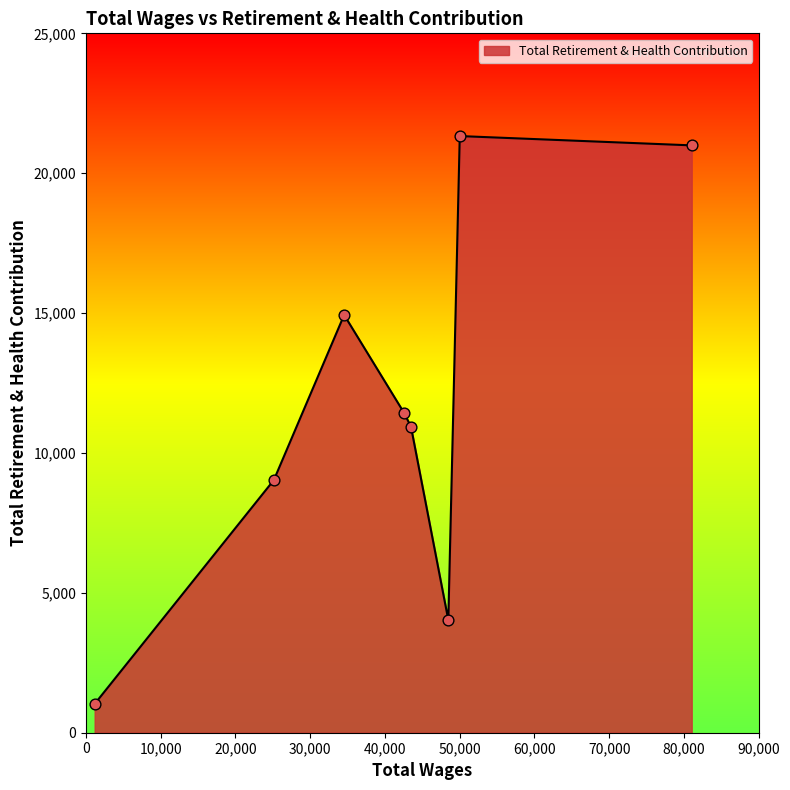

What is the minimum value shown in the chart?

1030